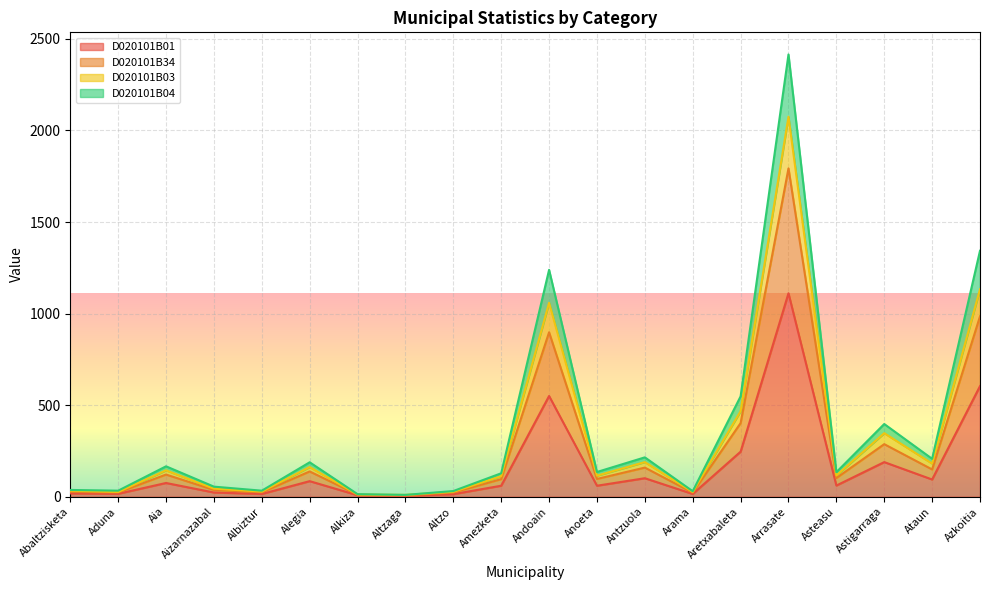

What is the average value of the D020101B34 series?

270